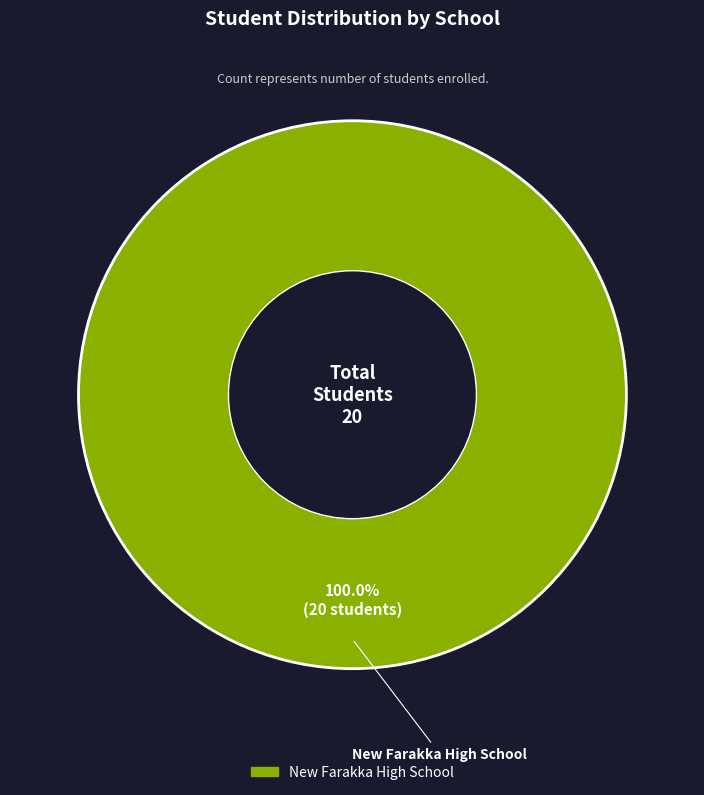

How many segments does this pie chart have?

1